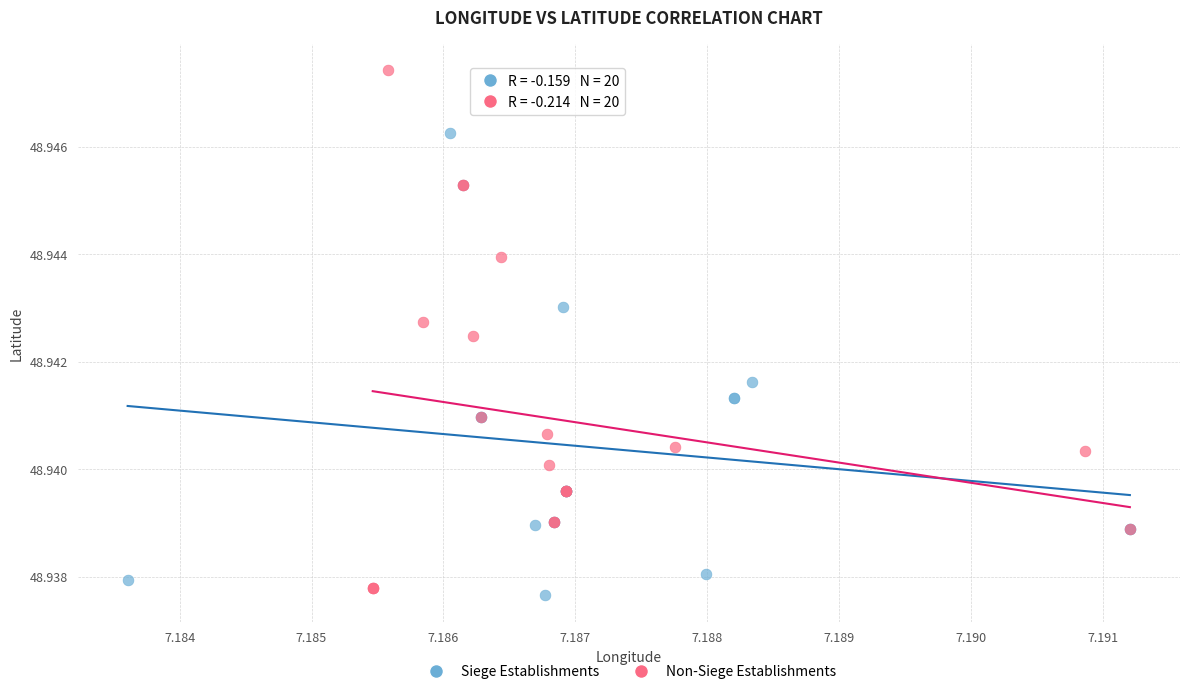

Which series has the widest spread of Y values?

Non-Siege Establishments